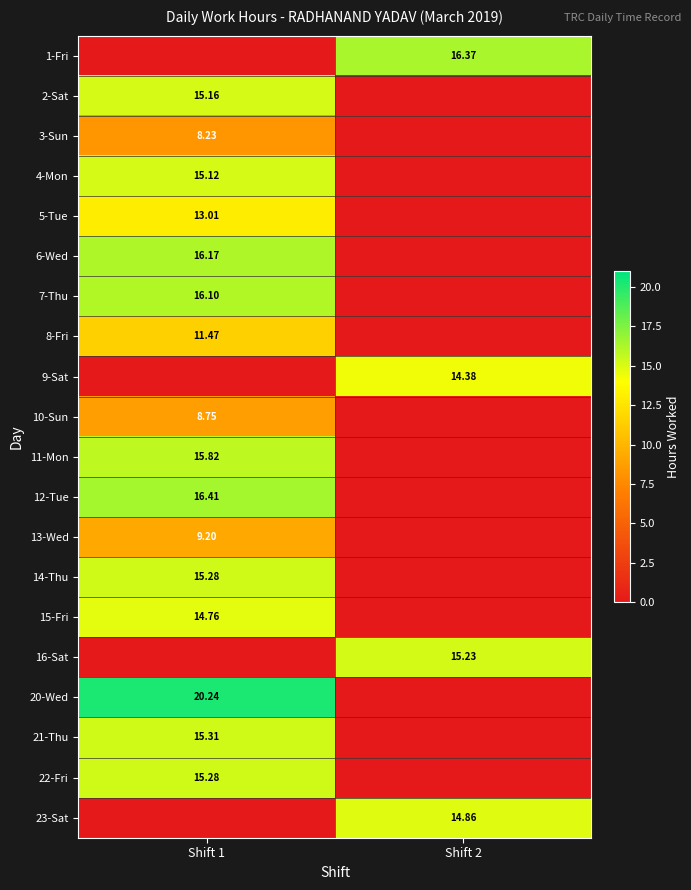

At how many categories does at least one series exceed 5?

2